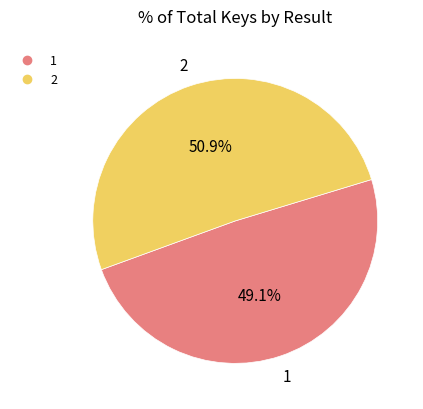

True or false: 2 accounts for 64% of the total.

False